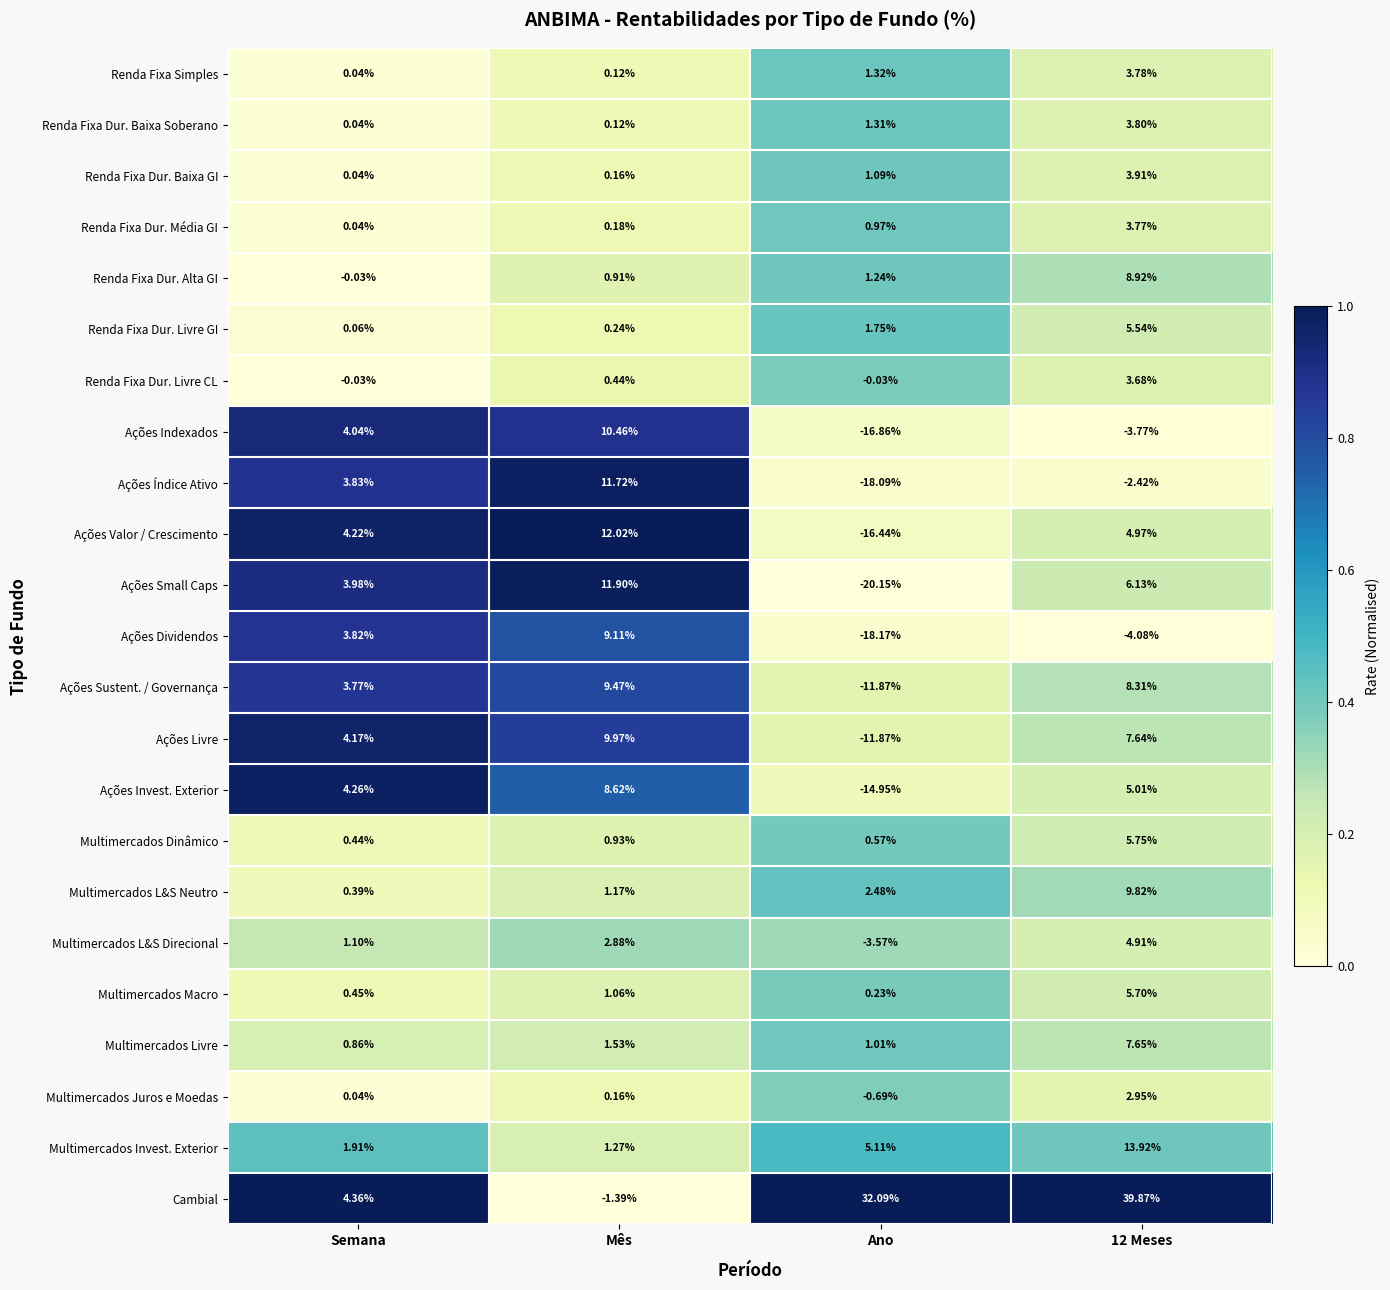

What is the total value across all series at 12 Meses?

145.8